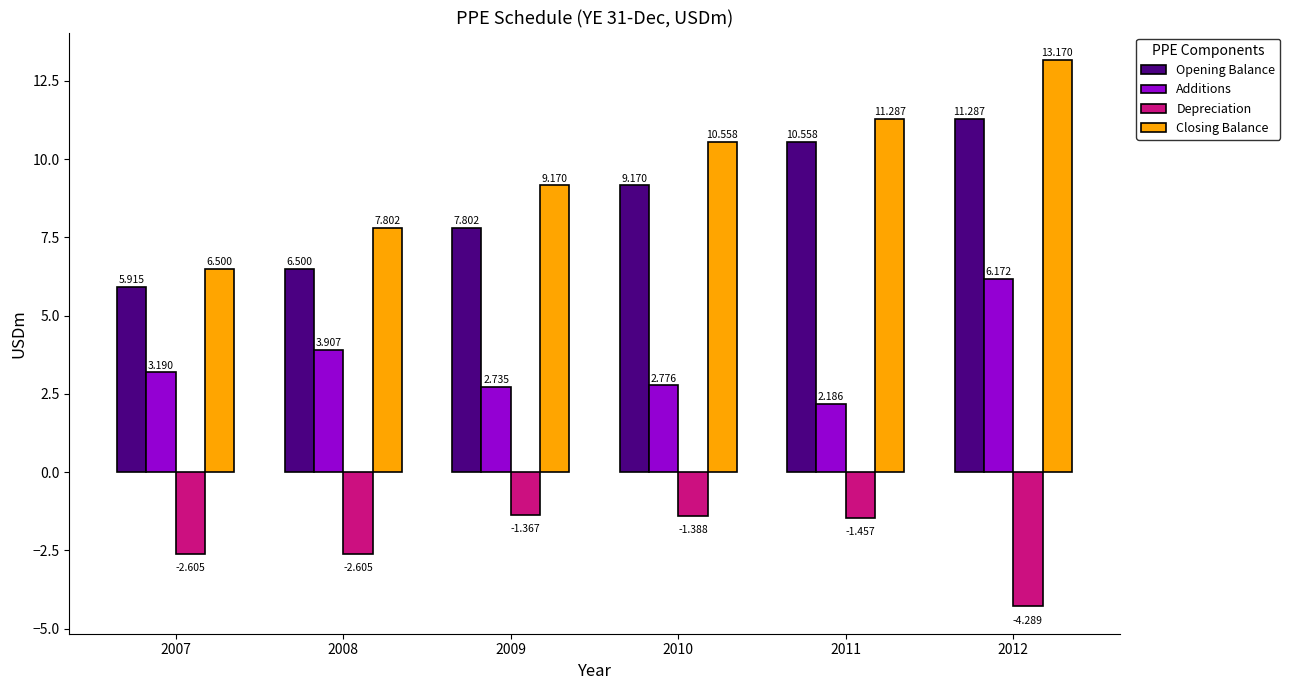

Which series has the largest range (max minus min)?

Closing Balance